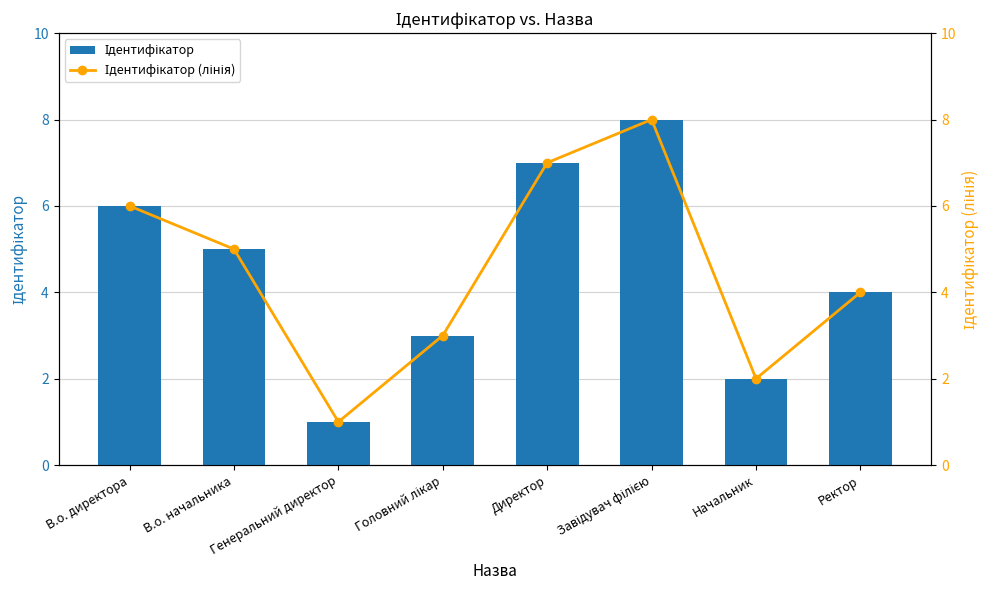

What is the approximate value of Ідентифікатор (лінія) at Ректор?

4